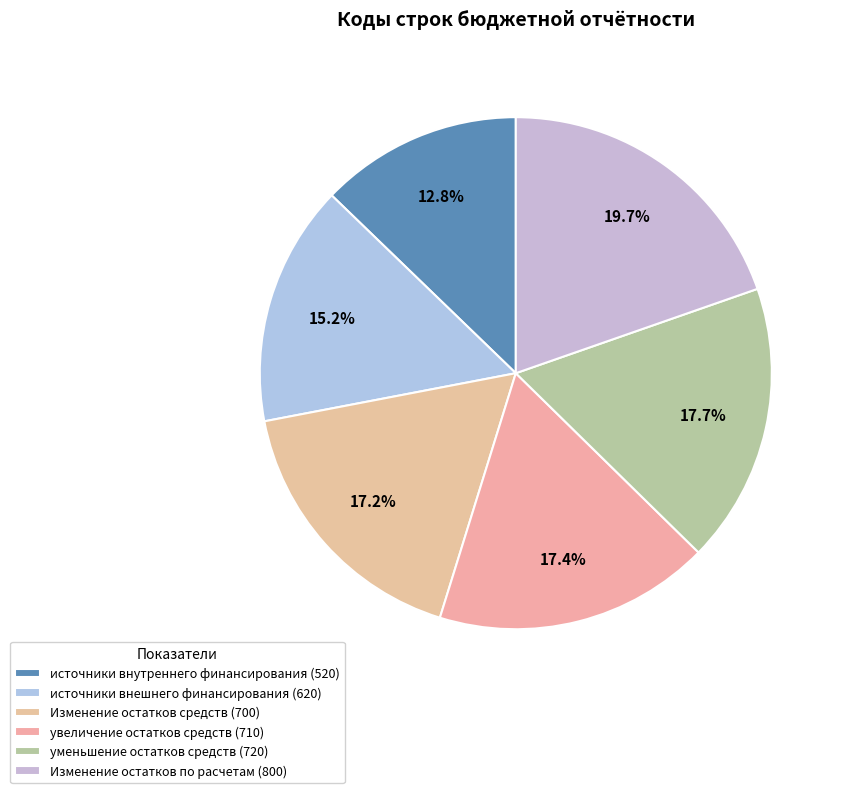

To the nearest percent, what percentage of the pie is уменьшение остатков средств (720)?

18%